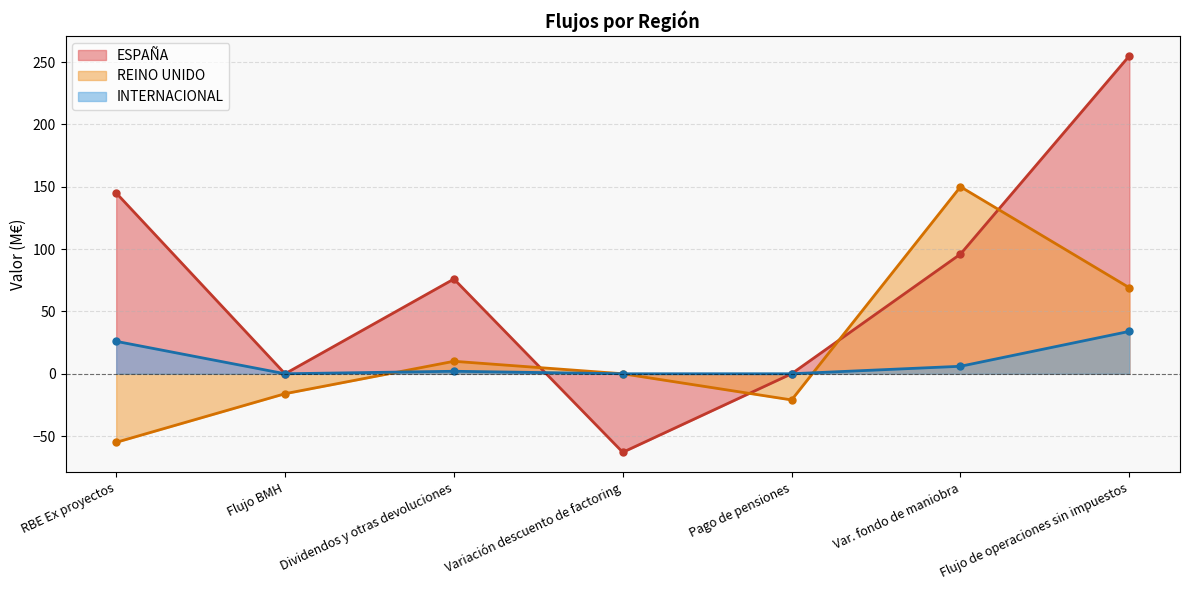

True or false: ESPAÑA has a value of 76 at Dividendos y otras devoluciones.

True